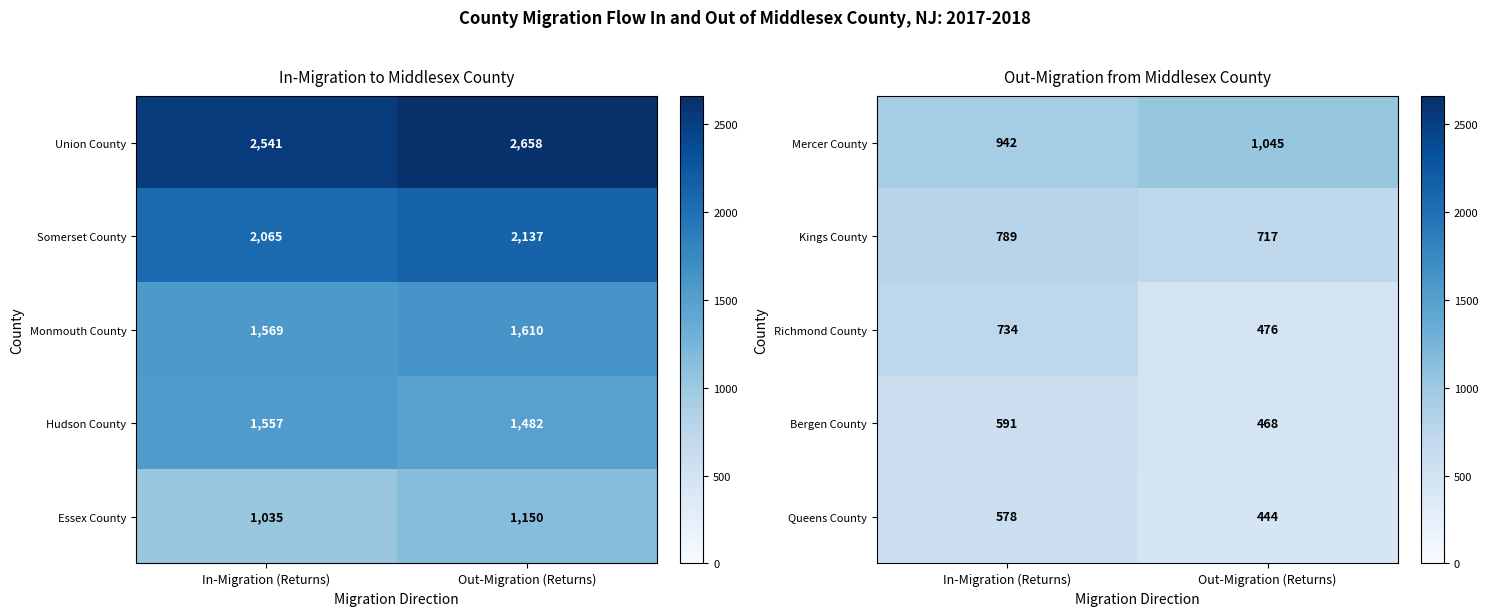

Is it true that Bergen County equals 1053 at In-Migration (Returns)?

False